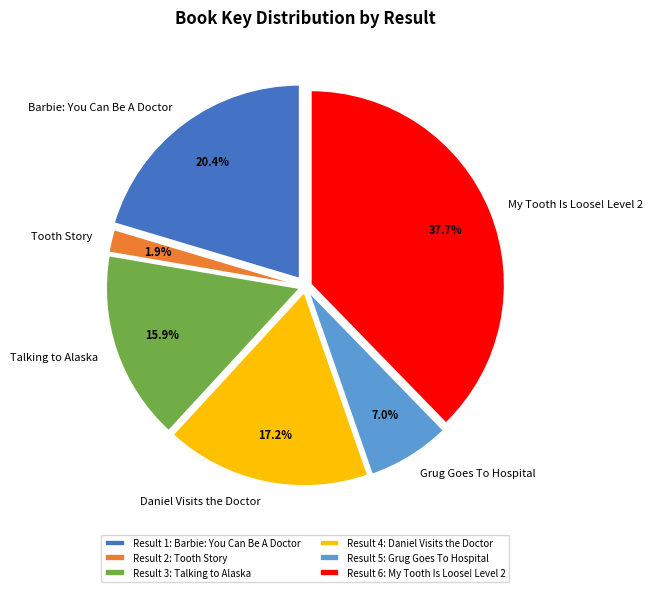

How many slices are in this pie chart?

6